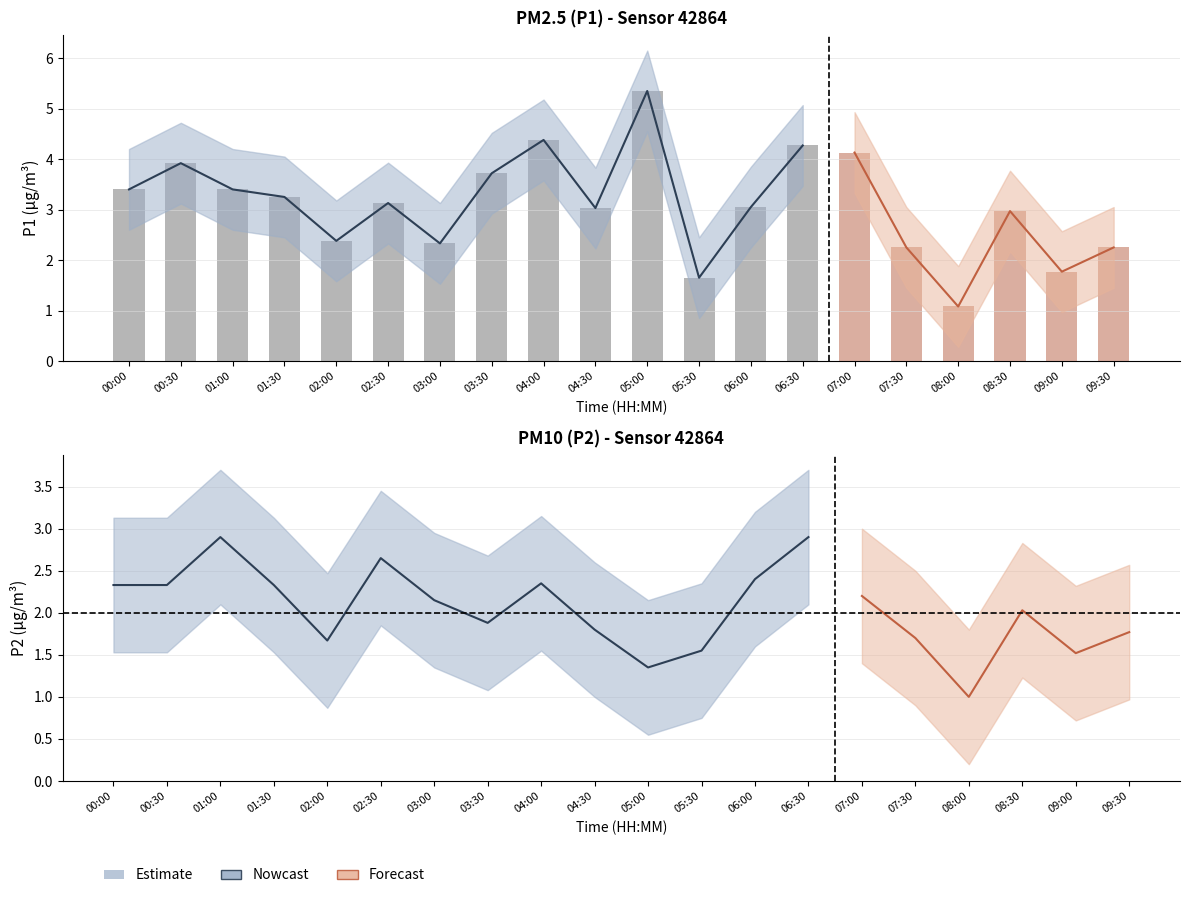

What is the maximum value shown in the chart?

6.2